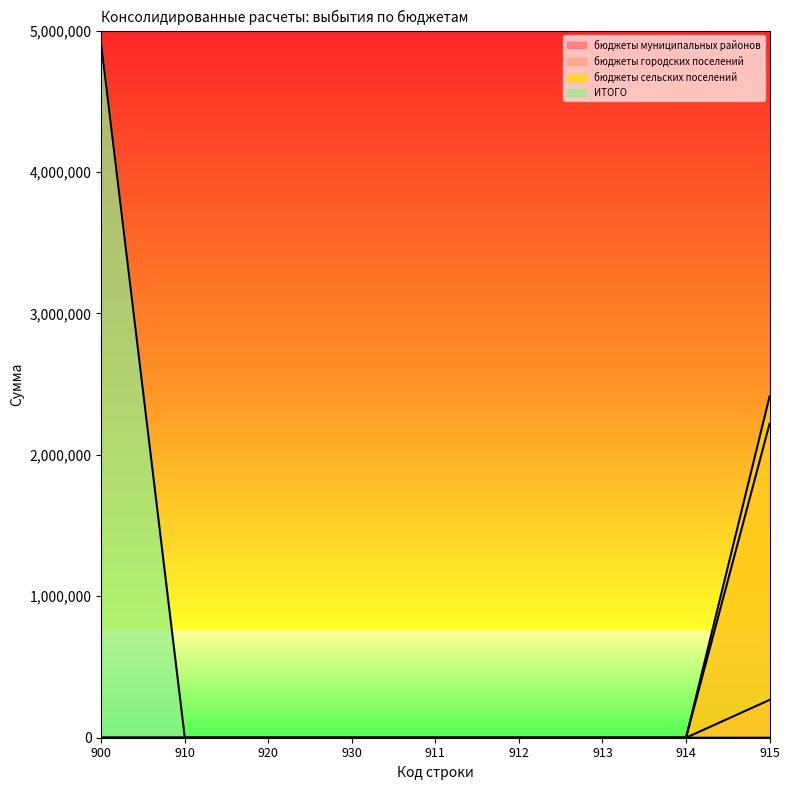

Reading right to left, list all the values displayed in this chart.

бюджеты муниципальных районов: 2412458	0	0	0	0	0	0	0	0
бюджеты городских поселений: 267350	0	0	0	0	0	0	0	0
бюджеты сельских поселений: 2219792	0	0	0	0	0	0	0	0
ИТОГО: 0	0	0	0	0	0	0	0	4899600